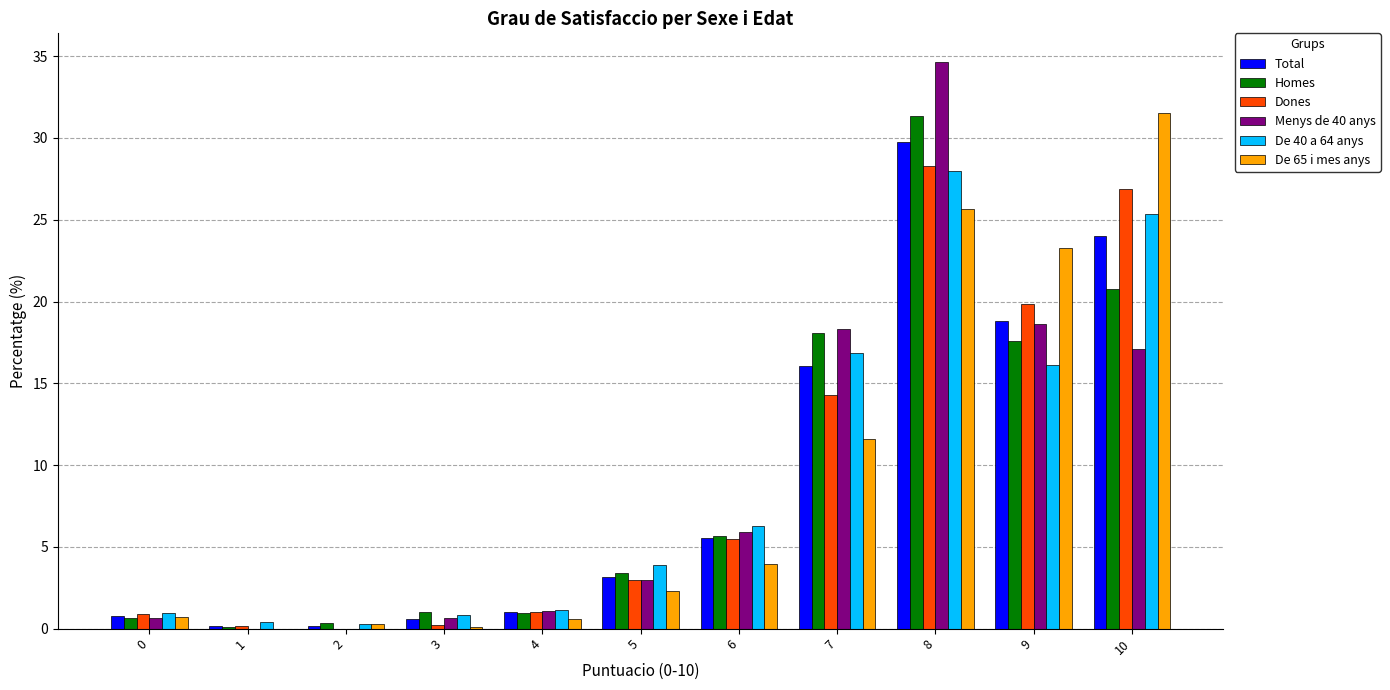

How many categories are shown in the chart?

11